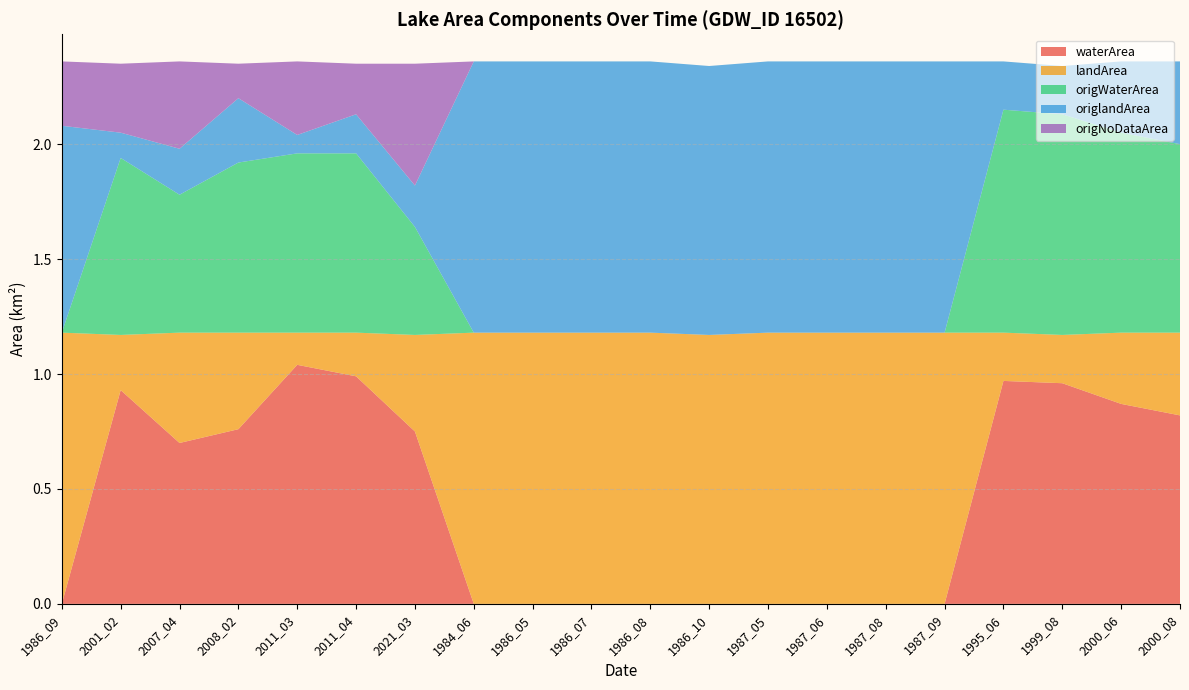

Reading left to right, transcribe all the data shown in this chart.

waterArea: 1986_09=0.0	2001_02=0.9	2007_04=0.7	2008_02=0.8	2011_03=1.0	2011_04=1.0	2021_03=0.8	1984_06=0.0	1986_05=0.0	1986_07=0.0	1986_08=0.0	1986_10=0.0	1987_05=0.0	1987_06=0.0	1987_08=0.0	1987_09=0.0	1995_06=1.0	1999_08=1.0	2000_06=0.9	2000_08=0.8
landArea: 1986_09=1.2	2001_02=0.2	2007_04=0.5	2008_02=0.4	2011_03=0.1	2011_04=0.2	2021_03=0.4	1984_06=1.2	1986_05=1.2	1986_07=1.2	1986_08=1.2	1986_10=1.2	1987_05=1.2	1987_06=1.2	1987_08=1.2	1987_09=1.2	1995_06=0.2	1999_08=0.2	2000_06=0.3	2000_08=0.4
origWaterArea: 1986_09=0.0	2001_02=0.8	2007_04=0.6	2008_02=0.7	2011_03=0.8	2011_04=0.8	2021_03=0.5	1984_06=0.0	1986_05=0.0	1986_07=0.0	1986_08=0.0	1986_10=0.0	1987_05=0.0	1987_06=0.0	1987_08=0.0	1987_09=0.0	1995_06=1.0	1999_08=1.0	2000_06=0.9	2000_08=0.8
origlandArea: 1986_09=0.9	2001_02=0.1	2007_04=0.2	2008_02=0.3	2011_03=0.1	2011_04=0.2	2021_03=0.2	1984_06=1.2	1986_05=1.2	1986_07=1.2	1986_08=1.2	1986_10=1.2	1987_05=1.2	1987_06=1.2	1987_08=1.2	1987_09=1.2	1995_06=0.2	1999_08=0.2	2000_06=0.3	2000_08=0.4
origNoDataArea: 1986_09=0.3	2001_02=0.3	2007_04=0.4	2008_02=0.1	2011_03=0.3	2011_04=0.2	2021_03=0.5	1984_06=0.0	1986_05=0.0	1986_07=0.0	1986_08=0.0	1986_10=0.0	1987_05=0.0	1987_06=0.0	1987_08=0.0	1987_09=0.0	1995_06=0.0	1999_08=0.0	2000_06=0.0	2000_08=0.0